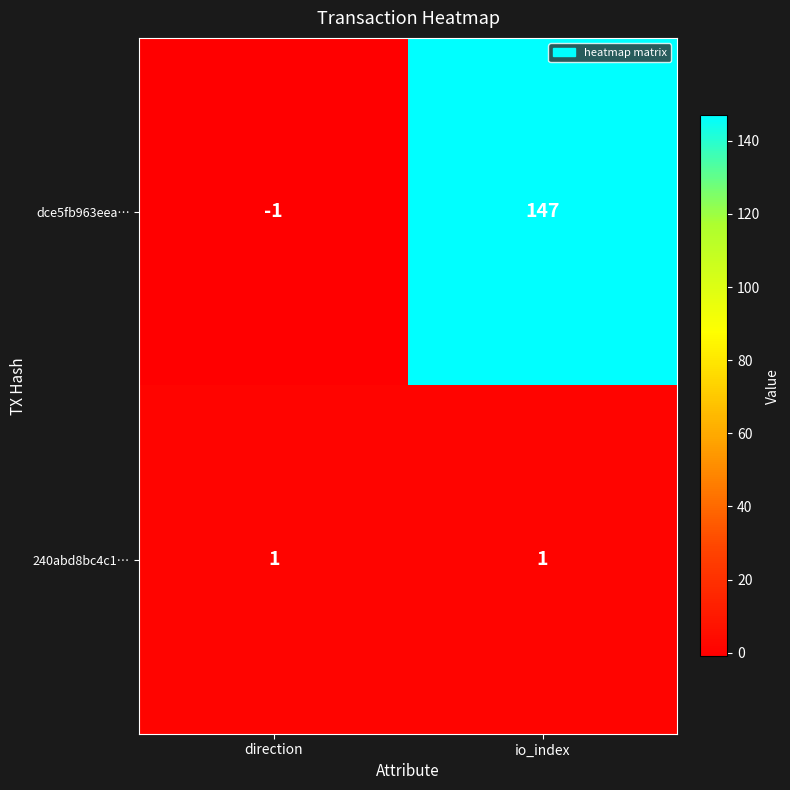

Is it true that dce5fb963eea… equals -1 at direction?

True